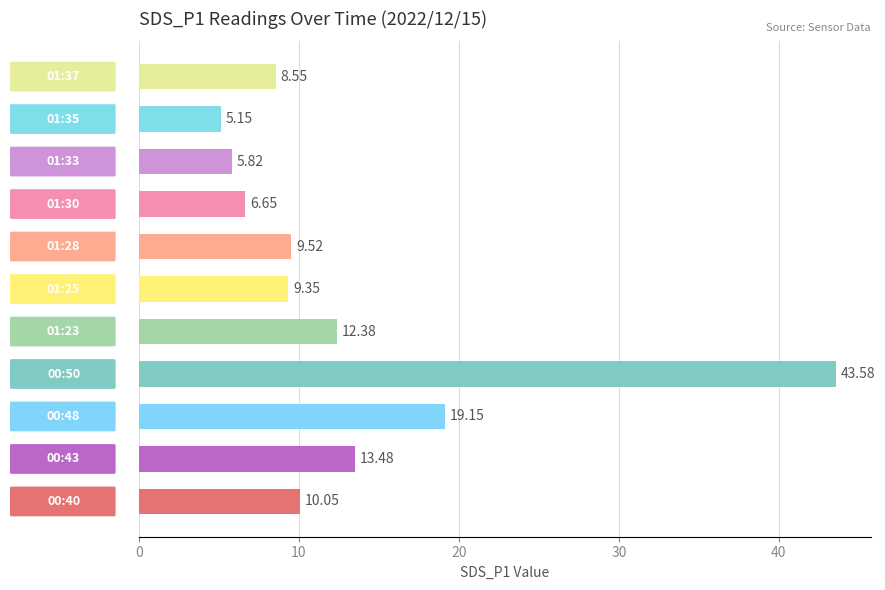

What is the difference between the maximum and minimum values?

38.4